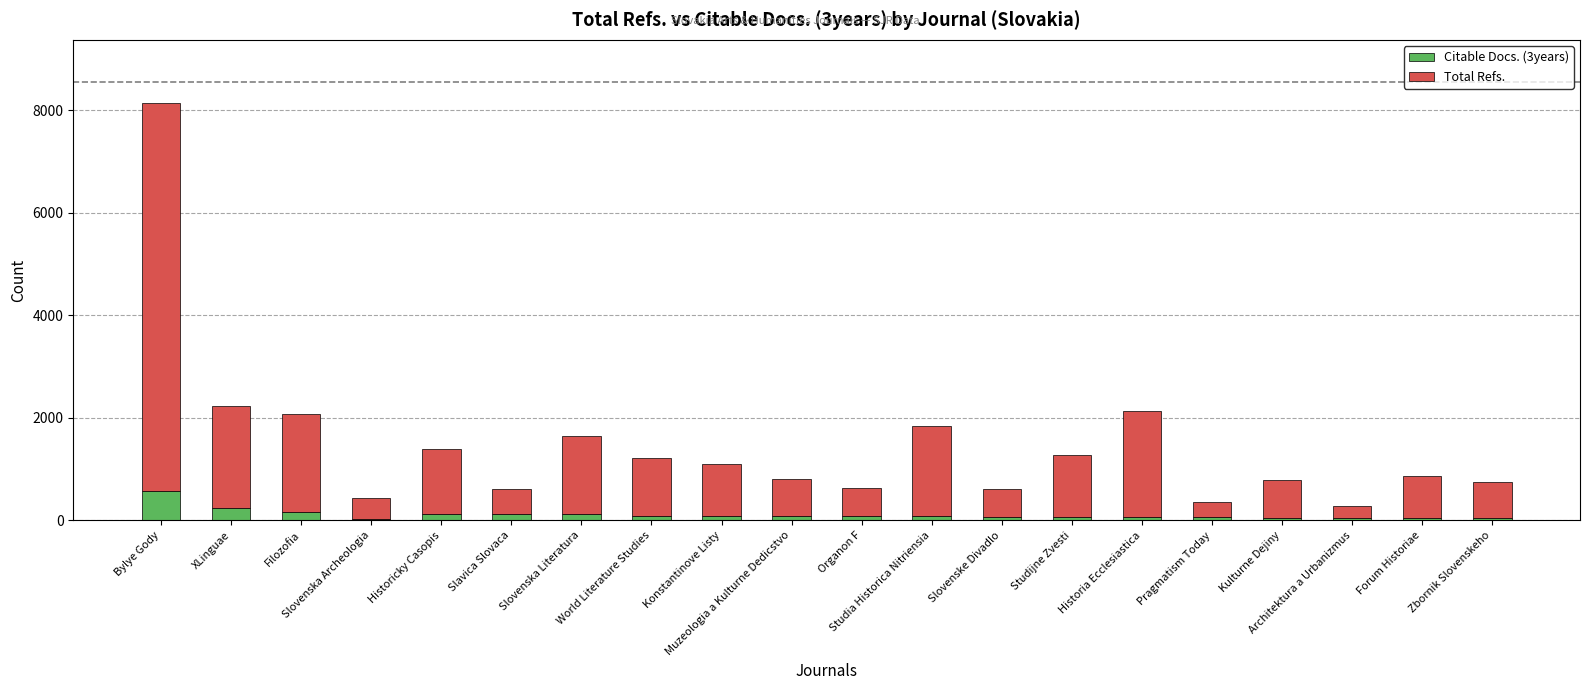

Is it true that Total Refs. equals 735 at Kulturne Dejiny?

True